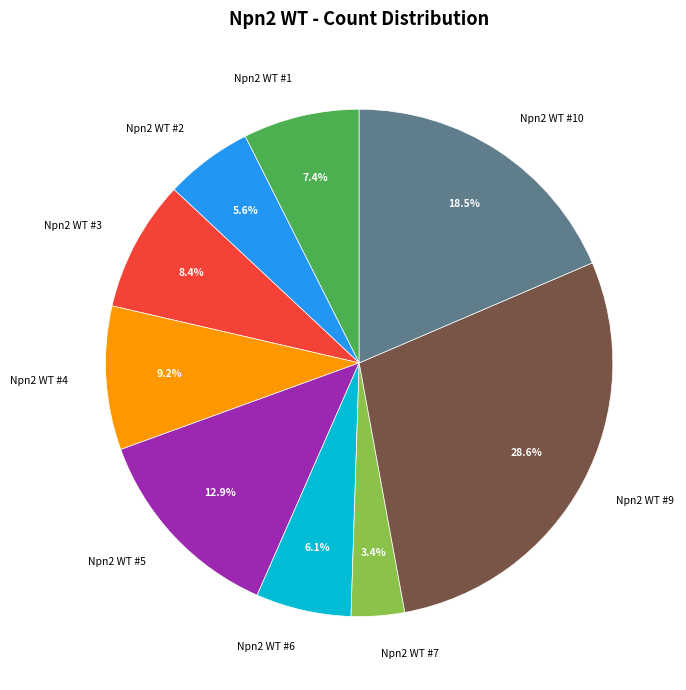

What is the ratio of the value at Npn2 WT #4 to the value at Npn2 WT #9?

0.3